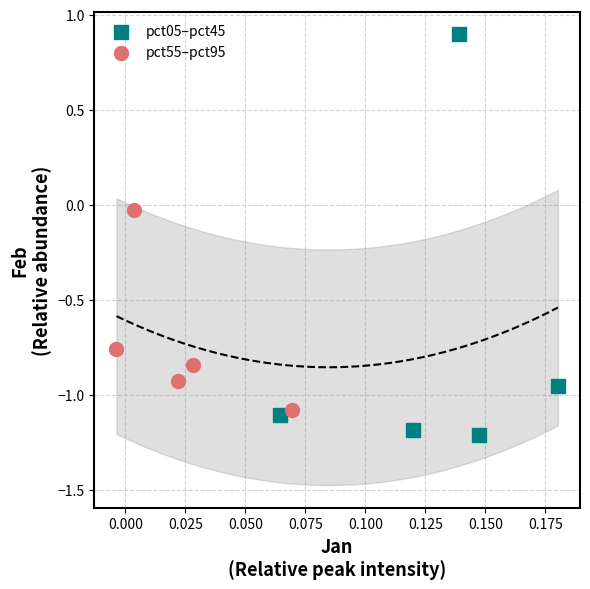

What are all the series names shown in the legend?

pct05–pct45, pct55–pct95